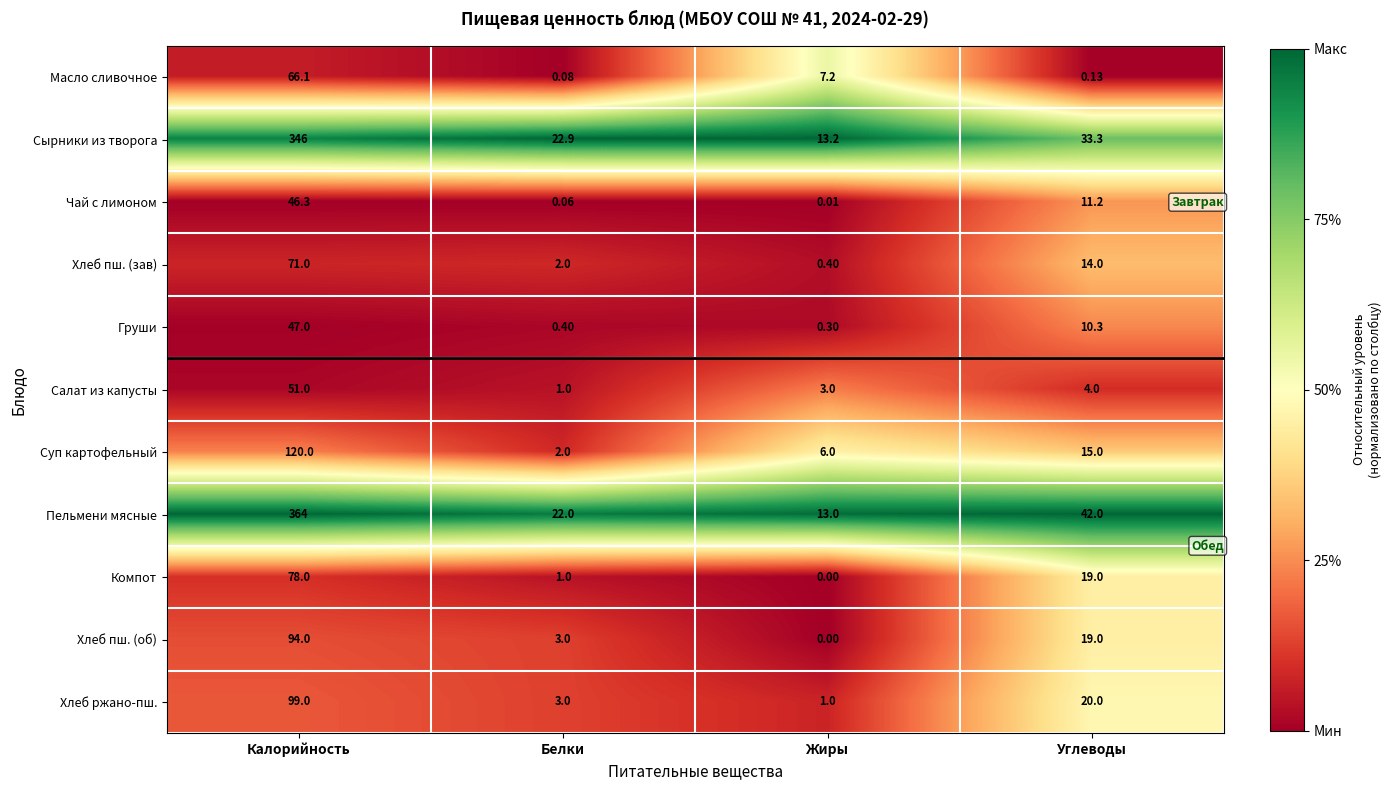

Which series has the widest spread of values?

Пельмени мясные